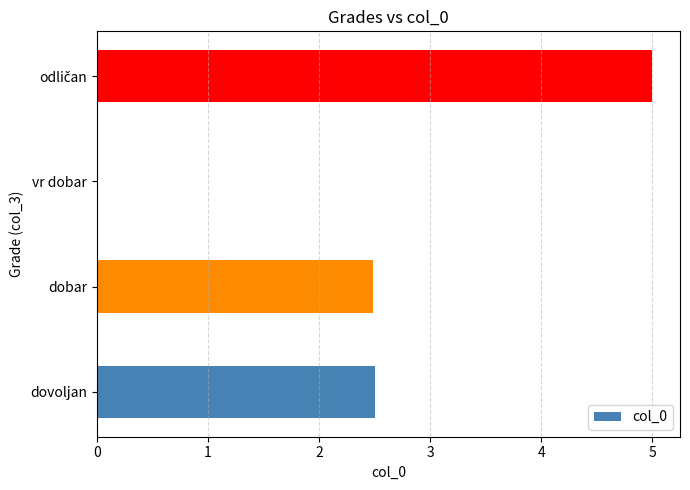

The value at vr dobar is -2.8. True or false?

False